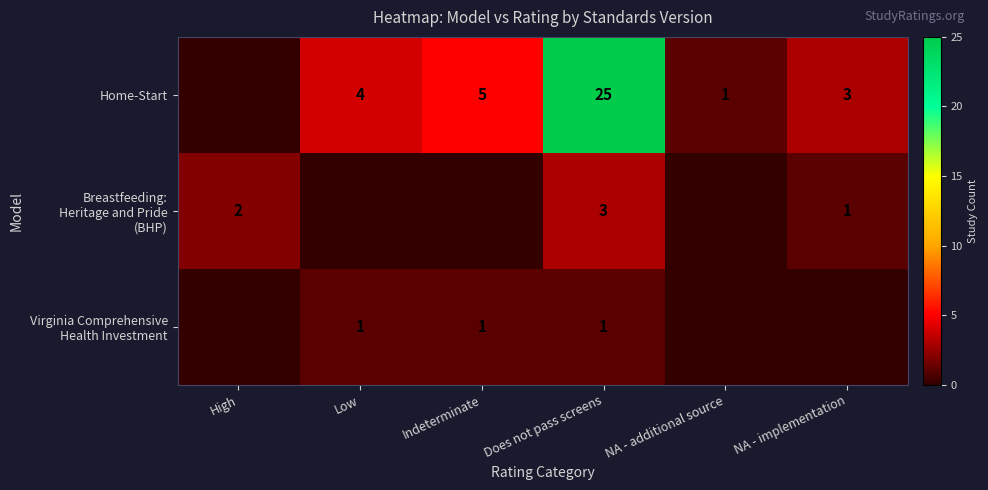

Between NA - implementation and NA - additional source, which is larger?

NA - implementation